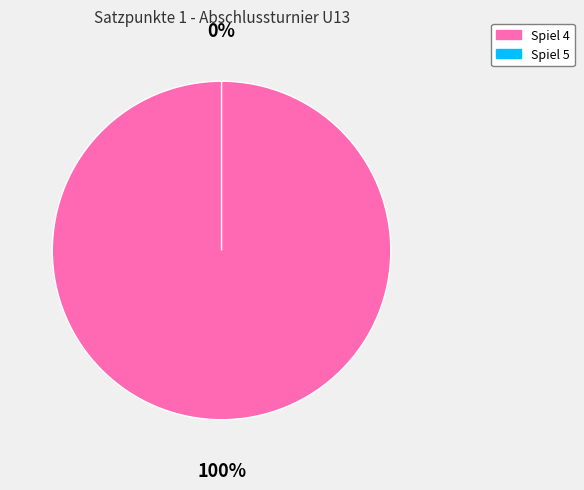

The 5 slice represents 0% of the pie. True or false?

True